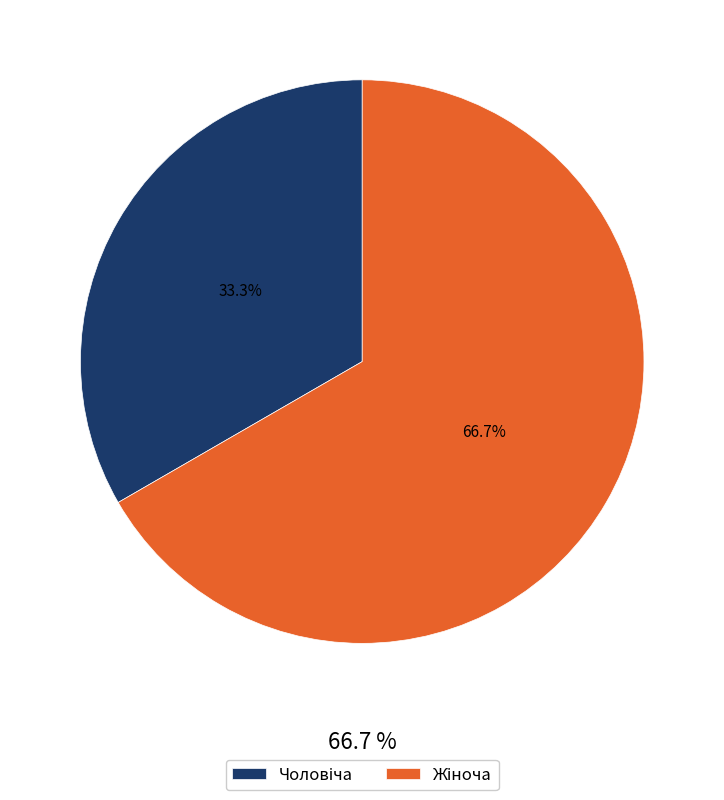

What portion of the pie excludes Чоловіча?

66.7%